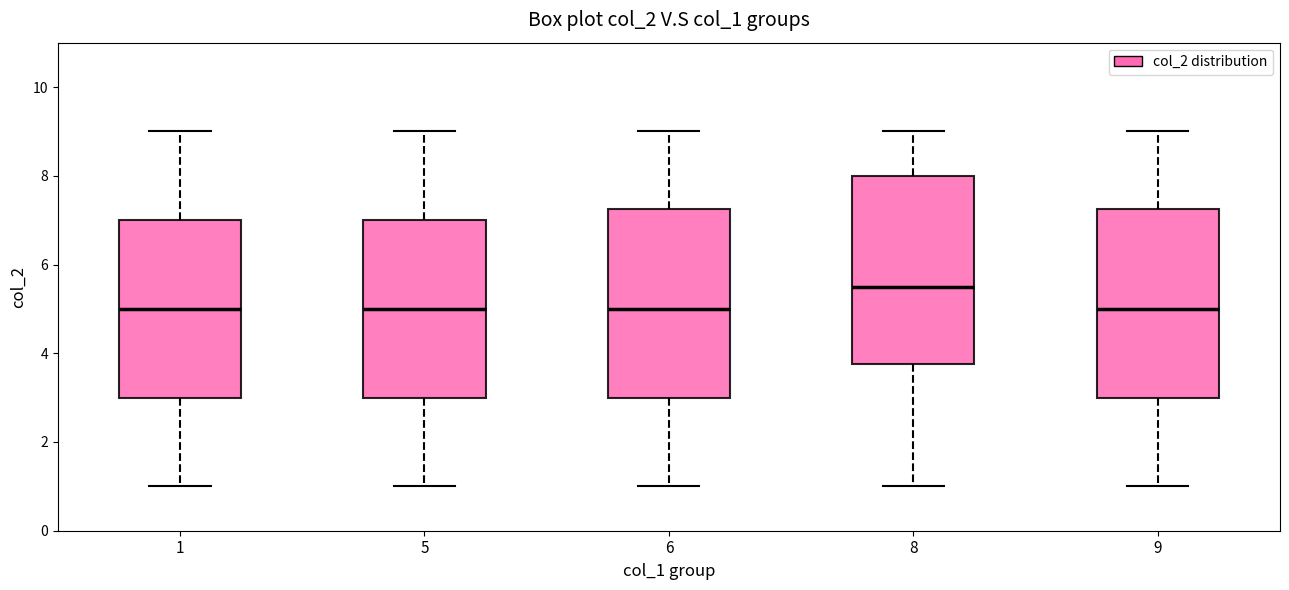

Reading left to right, read every box against the y-axis: the position of its median line, the range the box covers, and the ends of its whiskers. The values are not printed on the chart, so give them approximately, as read against the axis.

1: median 5.0, box 3.0 to 7.0, whiskers 1.0 to 9.0
5: median 5.0, box 3.0 to 7.0, whiskers 1.0 to 9.0
6: median 5.0, box 3.0 to 7.2, whiskers 1.0 to 9.0
8: median 5.6, box 3.8 to 8.0, whiskers 1.0 to 9.0
9: median 5.0, box 3.0 to 7.2, whiskers 1.0 to 9.0